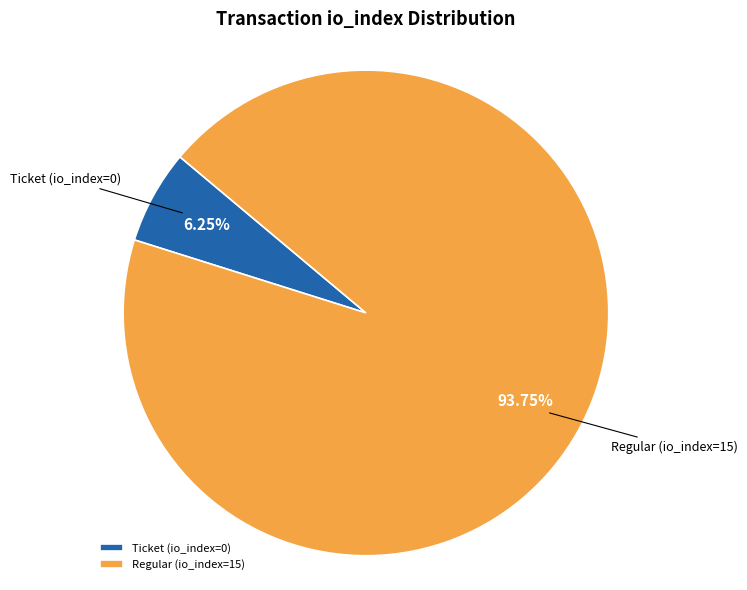

What is the majority slice?

Regular (io_index=15)